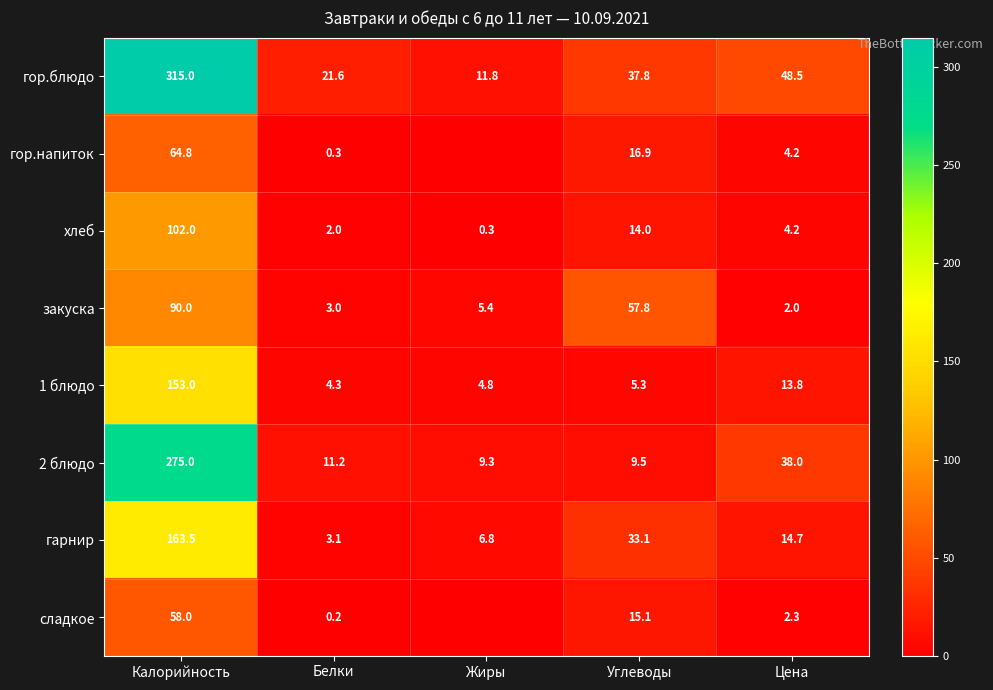

What is the sum of the 1 блюдо values at Жиры and Углеводы?

10.1